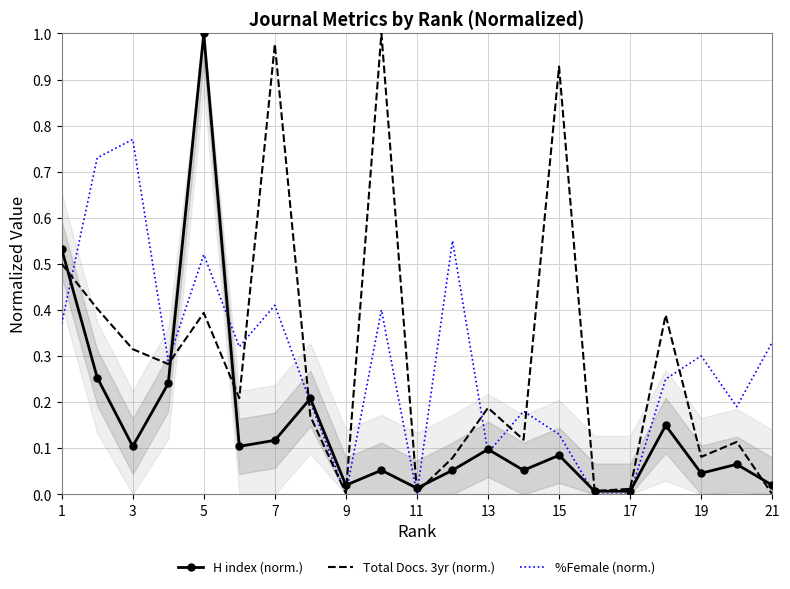

What is the value of the Total Docs. 3yr (norm.) point at the 2nd from the left?

0.4